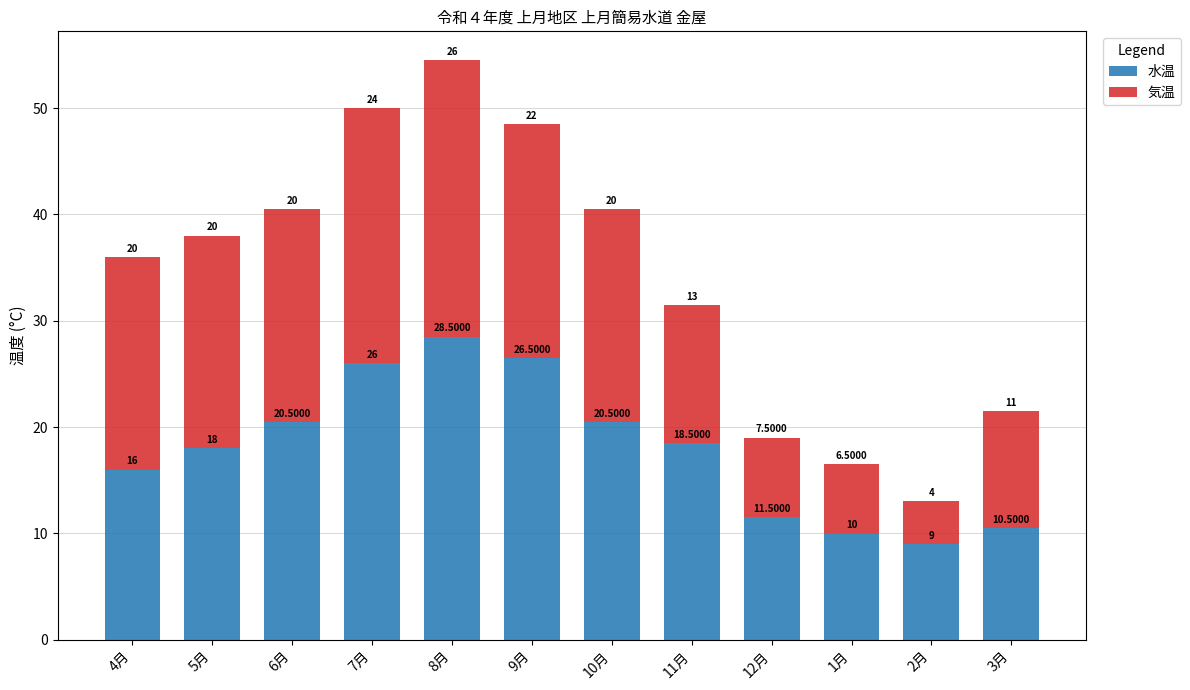

At which category is the sum across all series the highest?

8月